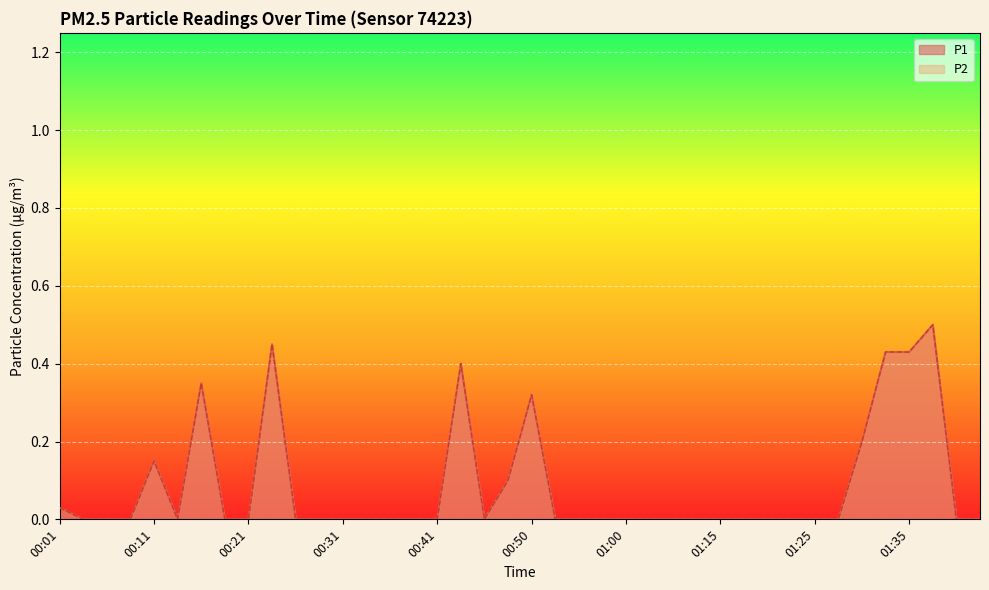

What is the difference between the maximum and second lowest values in the P1 series?

0.5